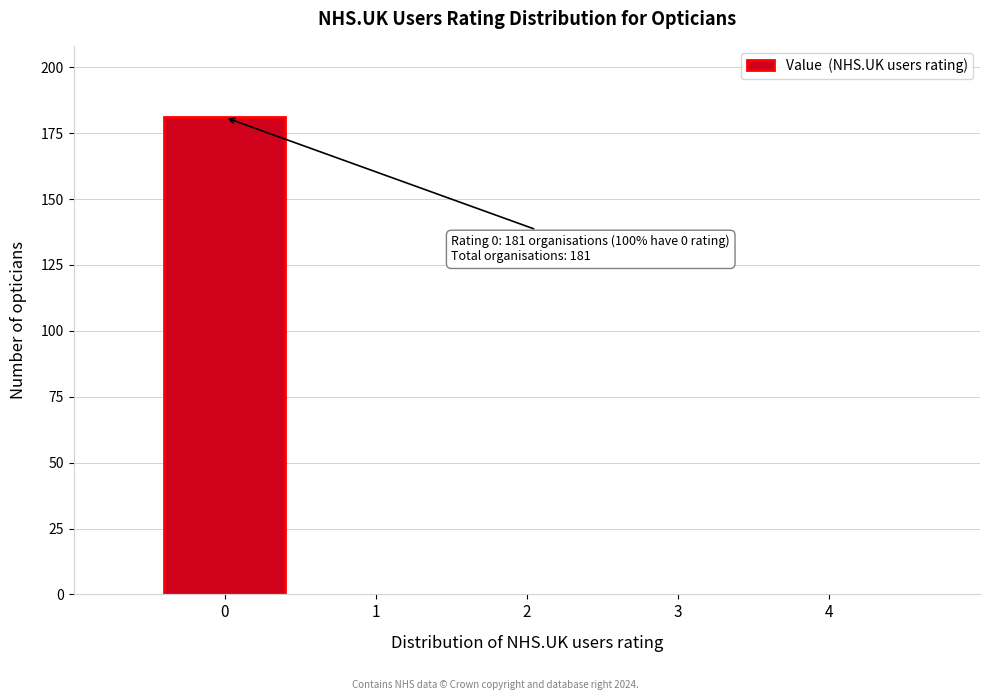

Reading left to right, transcribe all the data shown in this chart.

0=181	1=0	2=0	3=0	4=0